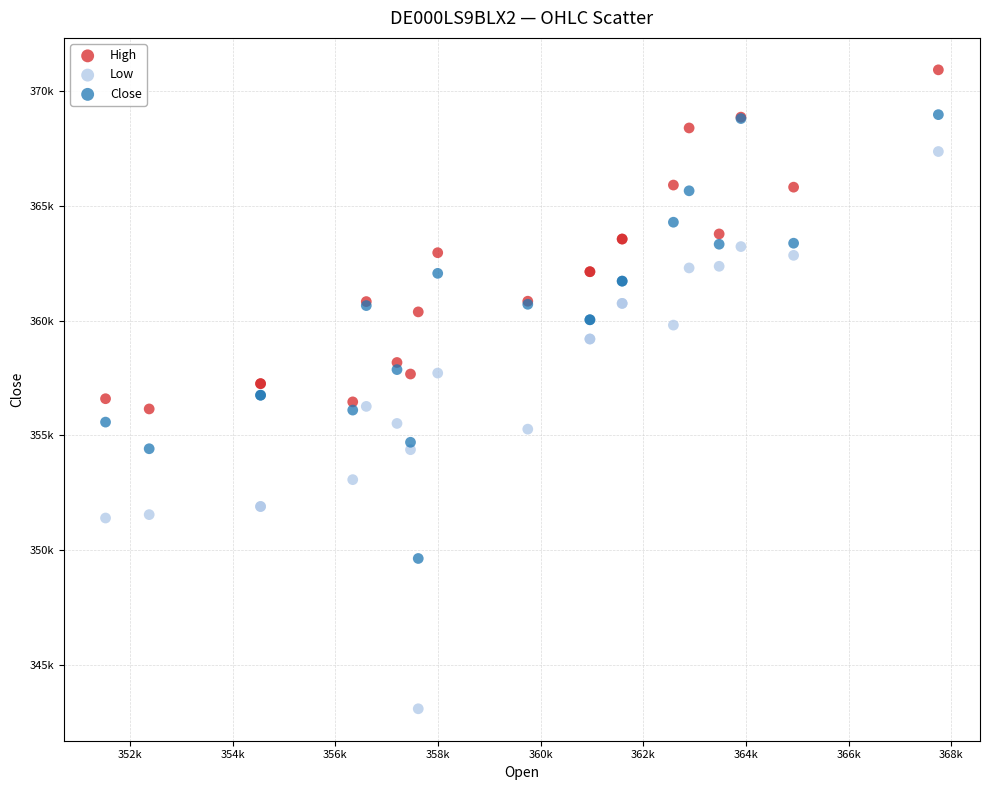

Which series reaches the maximum Y coordinate?

High